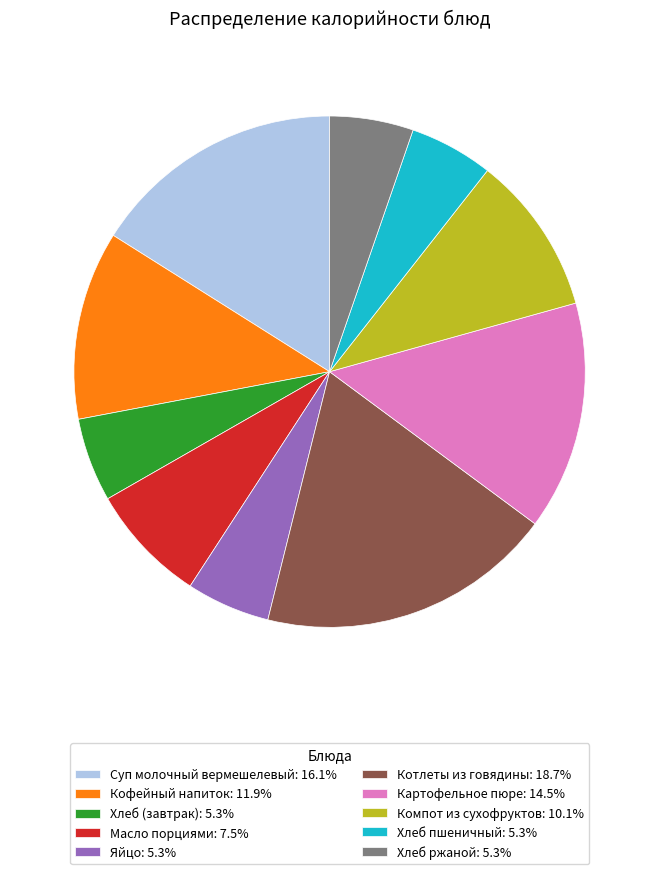

Approximately how many times larger is the value at Масло порциями: 7.5% compared to Хлеб пшеничный: 5.3%?

1.4